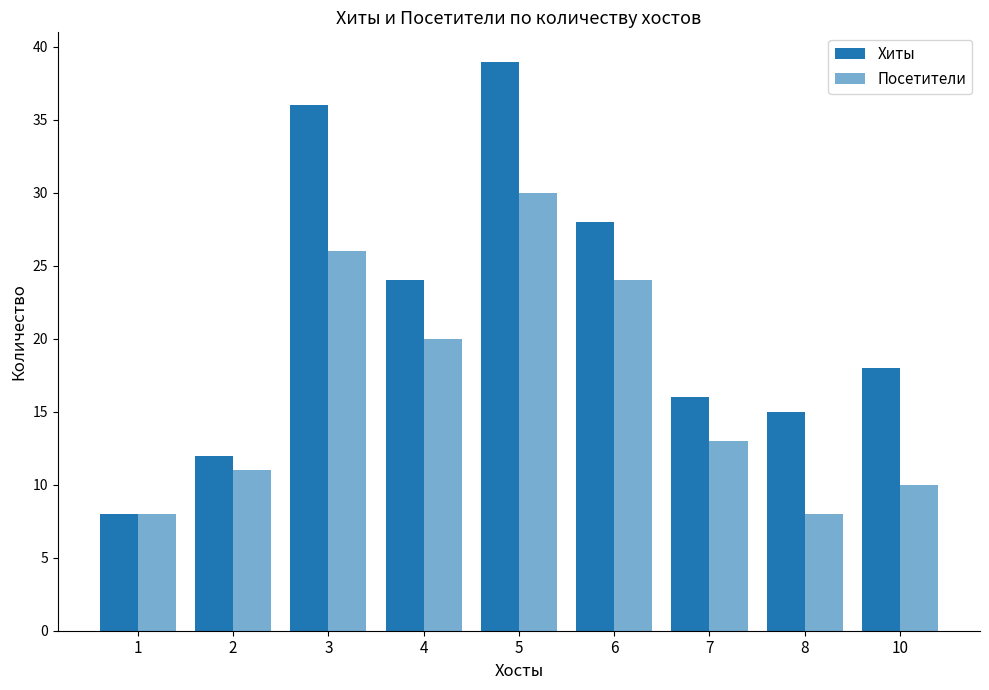

How many data points in Хиты are less than 18?

4